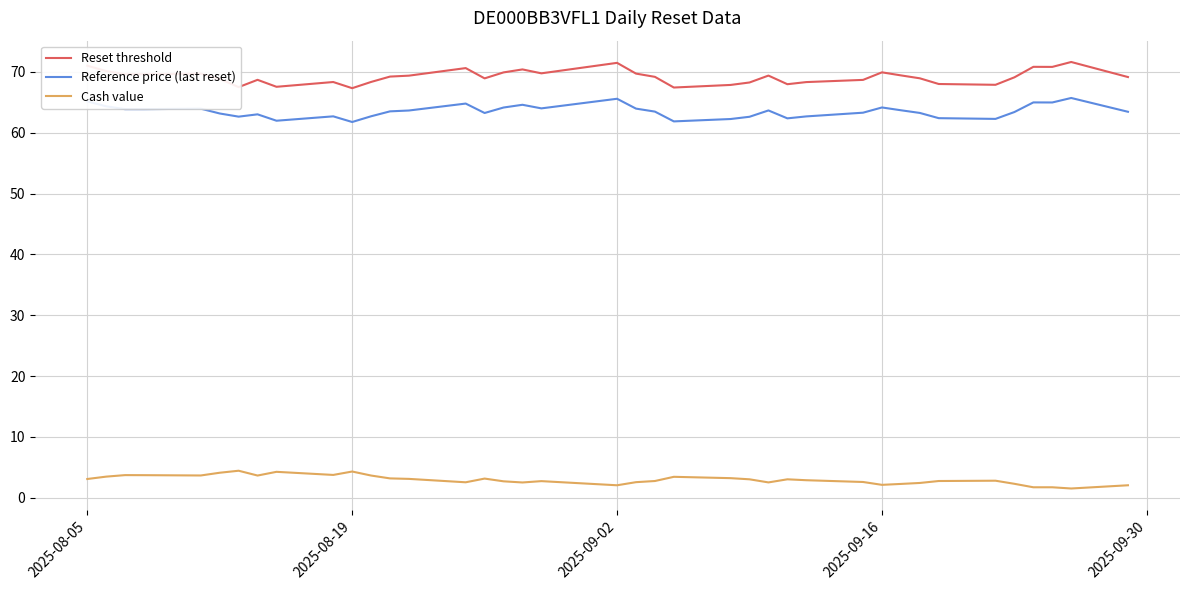

Which series has the largest range (max minus min)?

Reset threshold